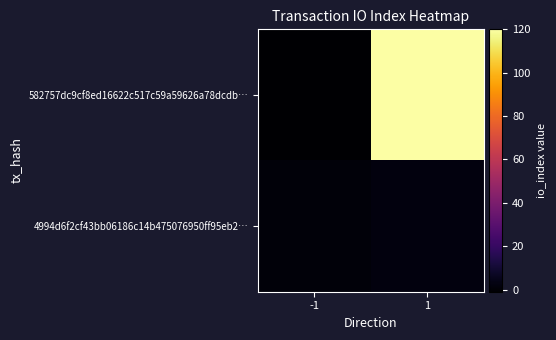

Which series has the largest total across all categories?

582757dc9cf8ed16622c517c59a59626a78dcdb…